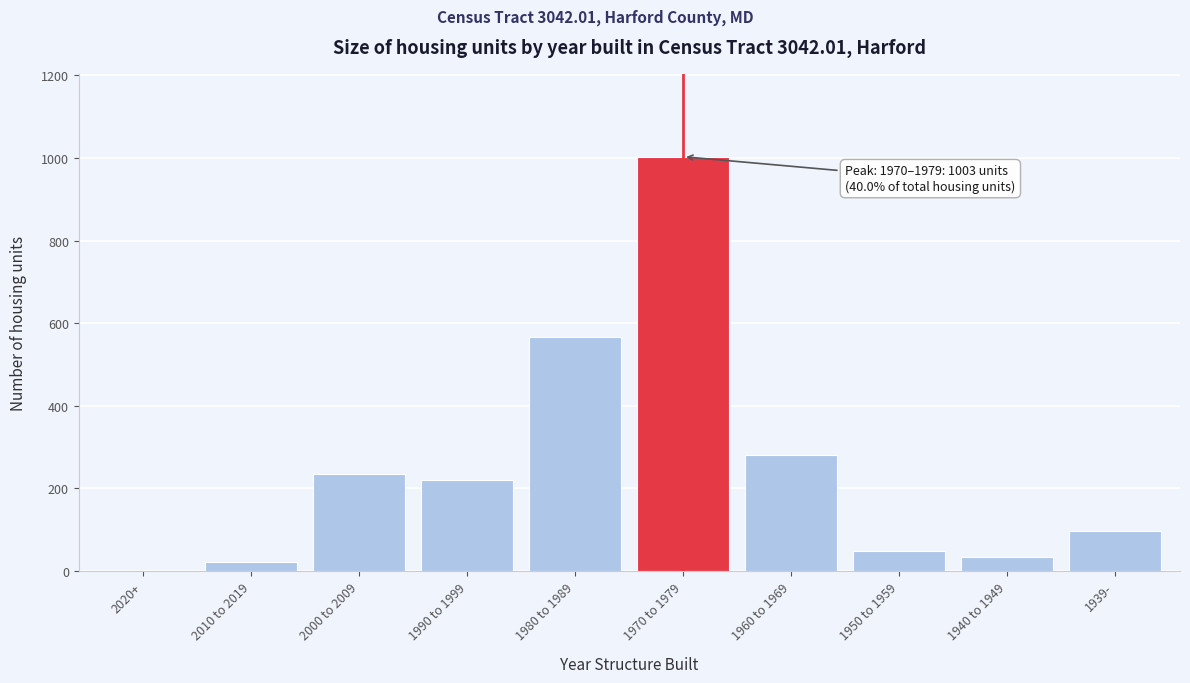

Reading left to right, extract all data points from this chart.

2020+=0	2010 to 2019=22	2000 to 2009=236	1990 to 1999=221	1980 to 1989=566	1970 to 1979=1003	1960 to 1969=280	1950 to 1959=48	1940 to 1949=34	1939-=97